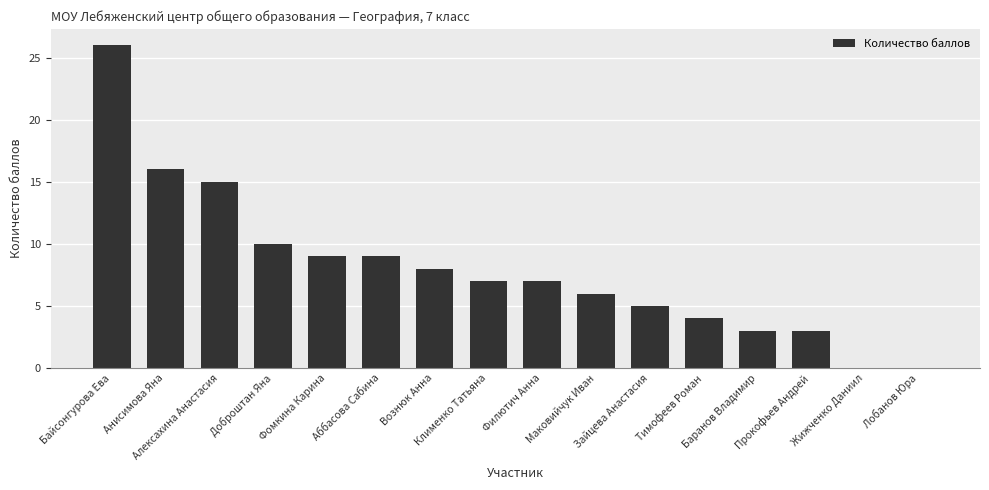

Reading left to right, list all the values displayed in this chart.

Байсонгурова Ева=26	Анисимова Яна=16	Алексахина Анастасия=15	Доброштан Яна=10	Фомкина Карина=9	Аббасова Сабина=9	Вознюк Анна=8	Клименко Татьяна=7	Филютич Анна=7	Маковийчук Иван=6	Зайцева Анастасия=5	Тимофеев Роман=4	Баранов Владимир=3	Прокофьев Андрей=3	Жижченко Даниил=0	Лобанов Юра=0